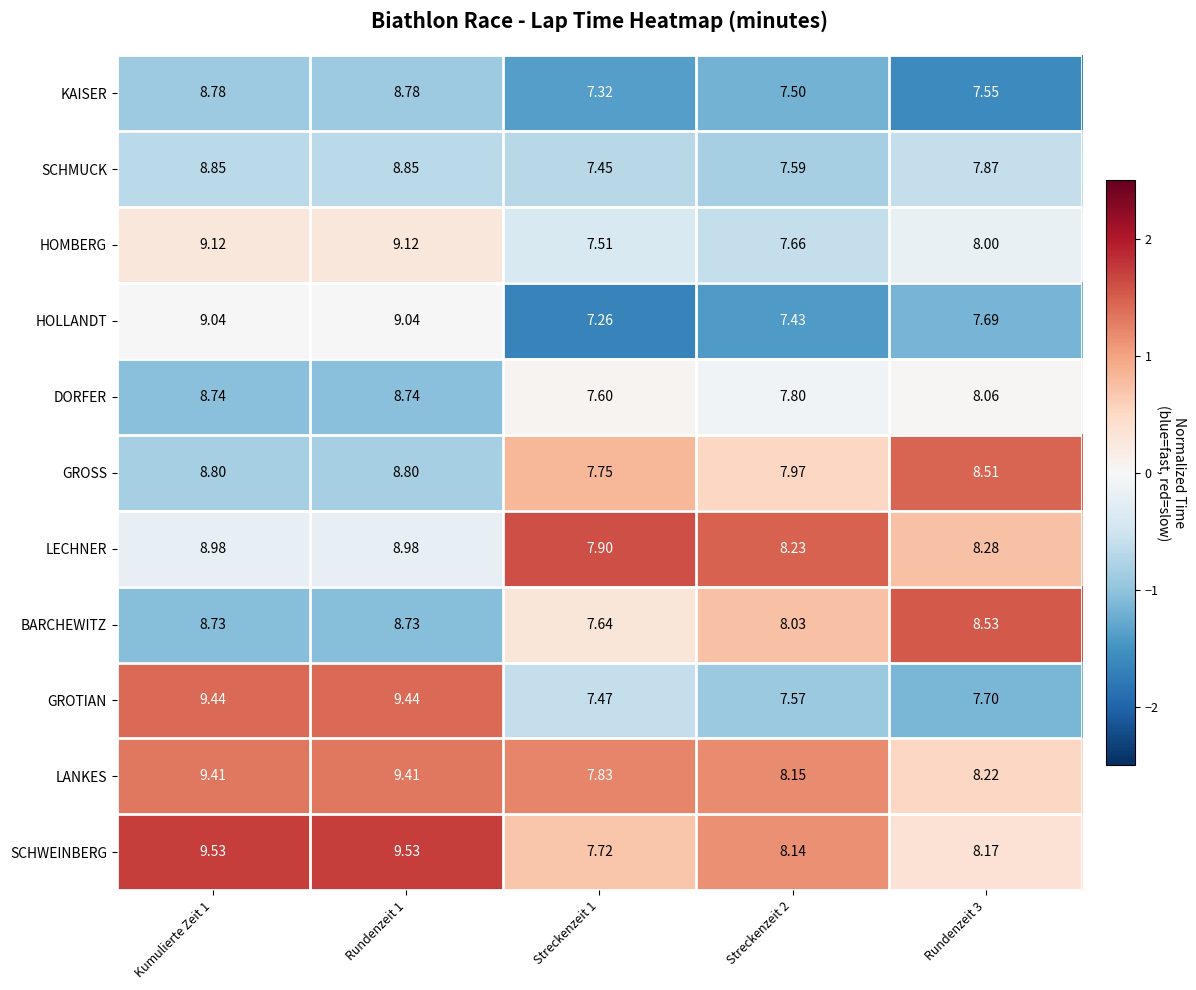

What is the difference between the highest and lowest values at Streckenzeit 2?

0.8